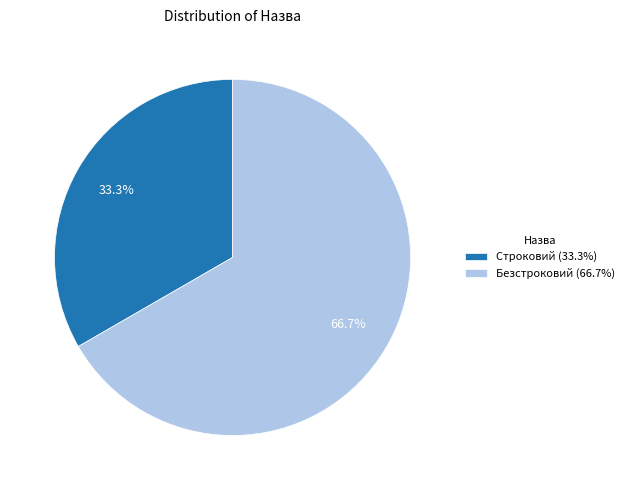

Is it true that Строковий is 33% of the pie?

True